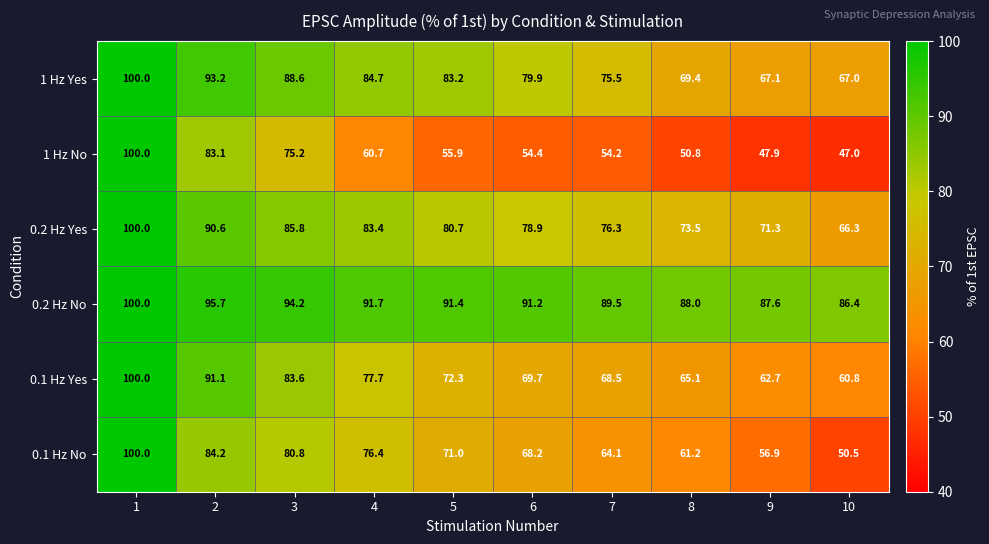

What is the smallest value displayed?

47.0